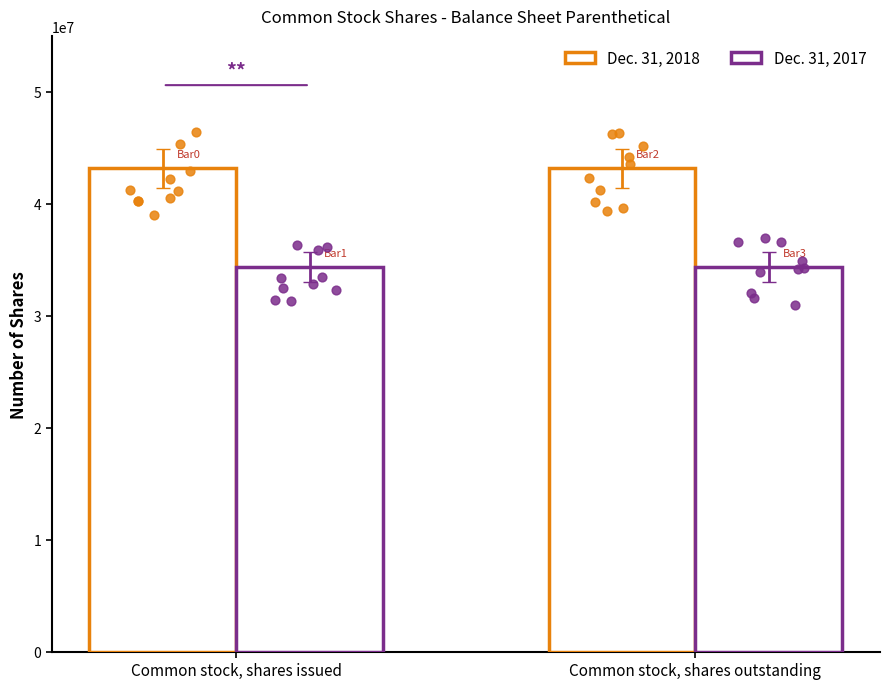

What are all the series names shown in the legend?

Dec. 31, 2018, Dec. 31, 2017